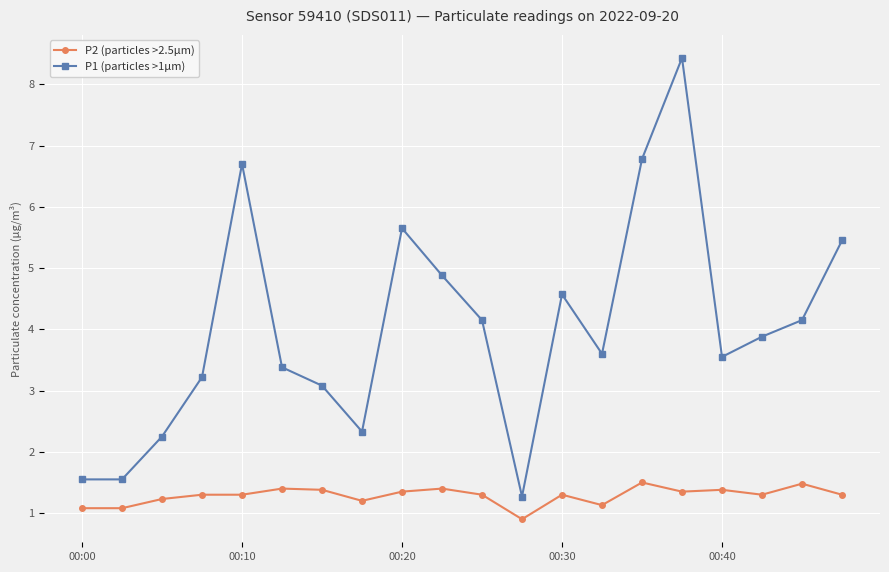

What are all the series names shown in the legend?

P2 (particles >2.5µm), P1 (particles >1µm)